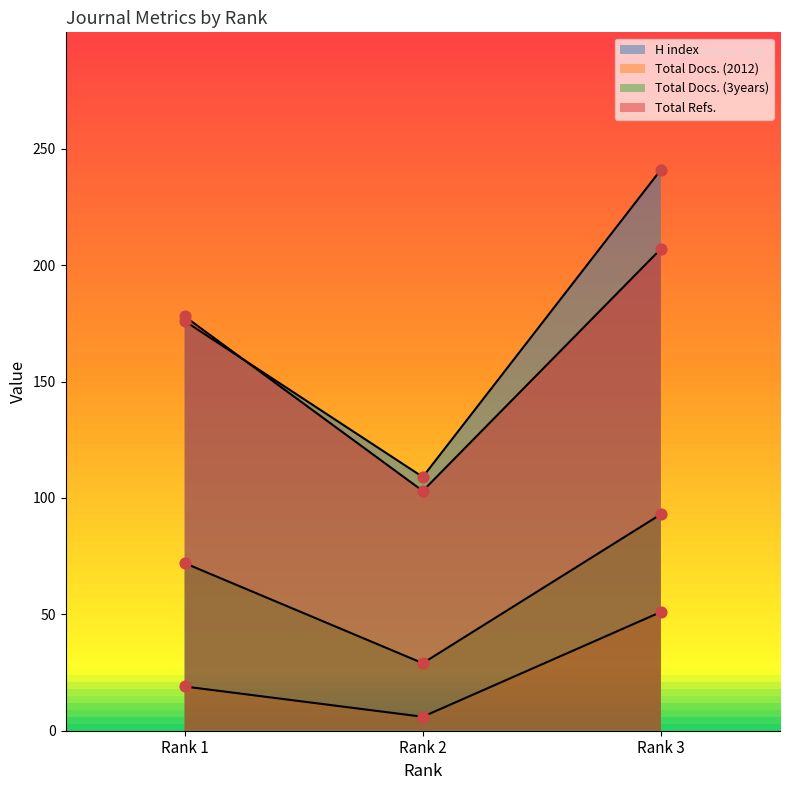

Which series has the widest spread of Y values?

H index